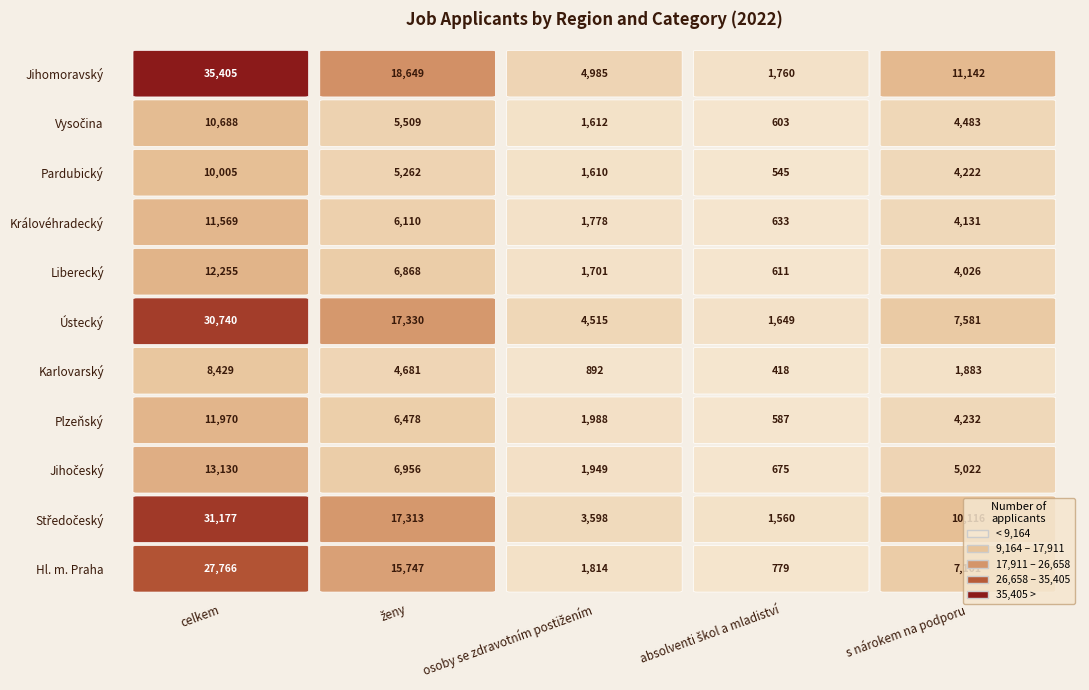

What is the difference between the maximum and minimum values in the Liberecký series?

11644